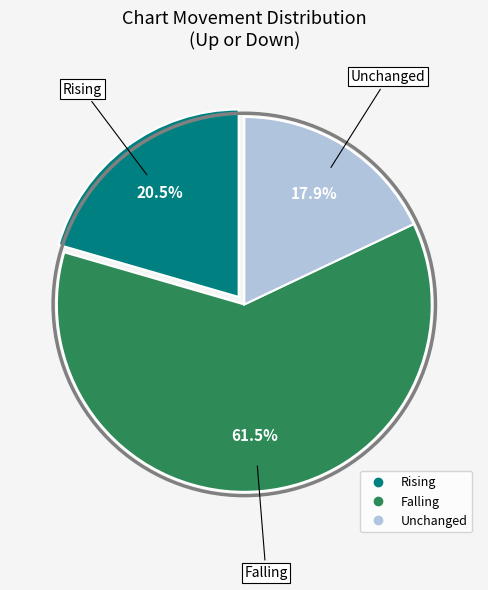

Count the number of slices in the pie.

3